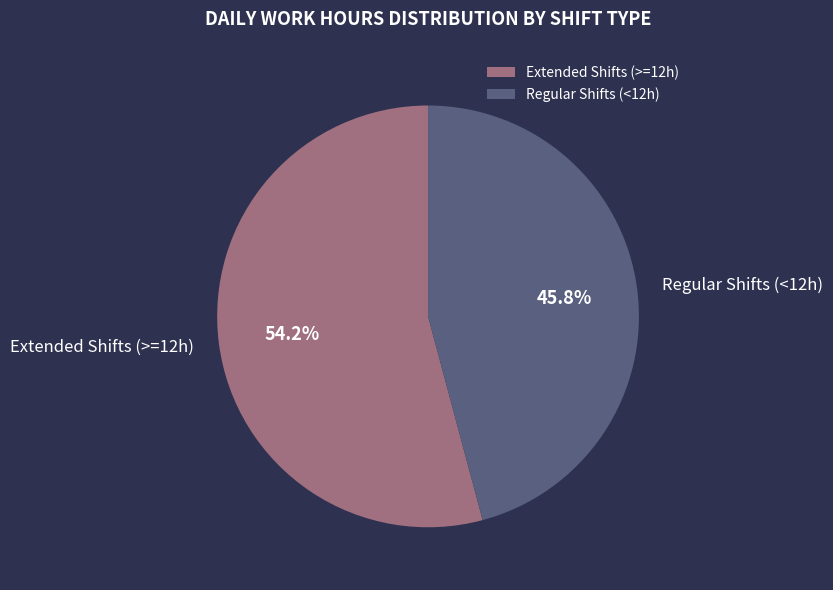

Approximately how many times larger is the value at Extended Shifts (>=12h) compared to Regular Shifts (<12h)?

1.2